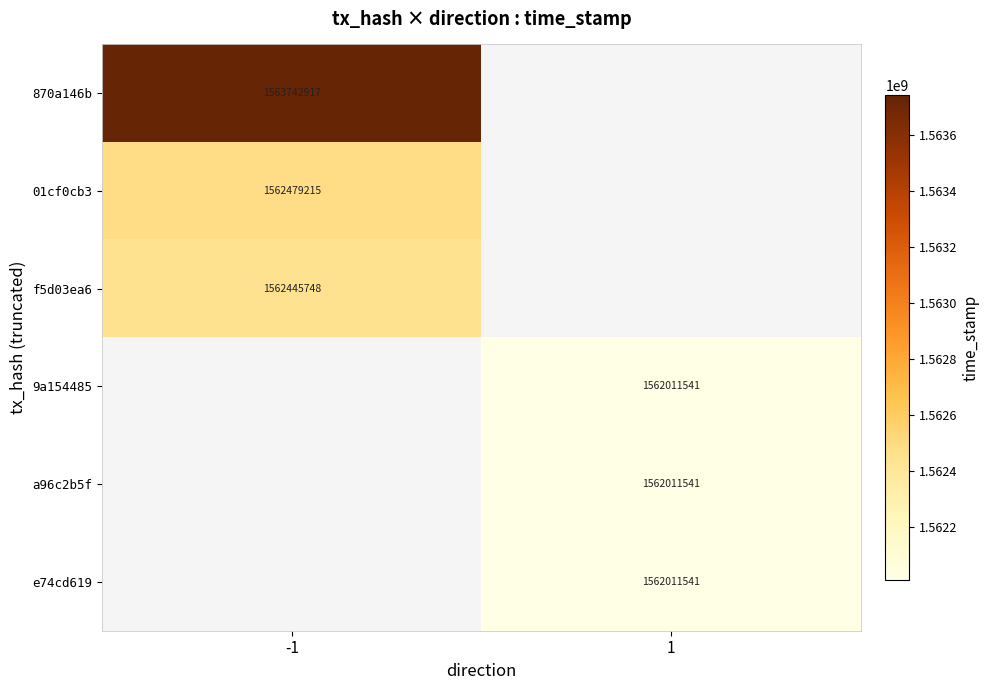

At which category does the chart reach its peak across all series?

-1